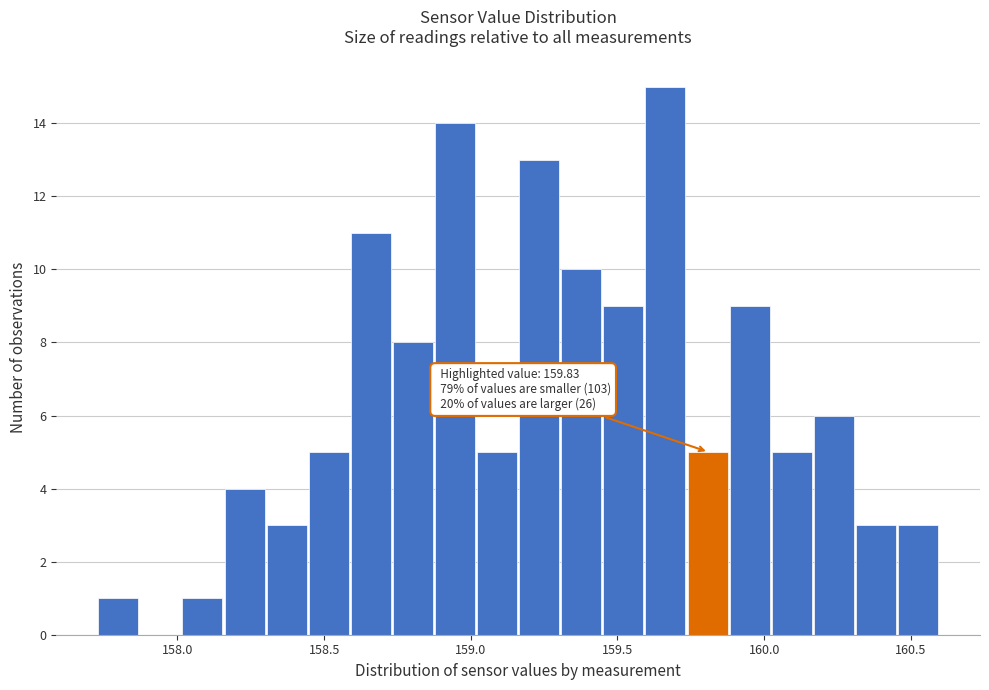

Read against the x-axis, roughly where is the centre of the tallest bar?

159.65